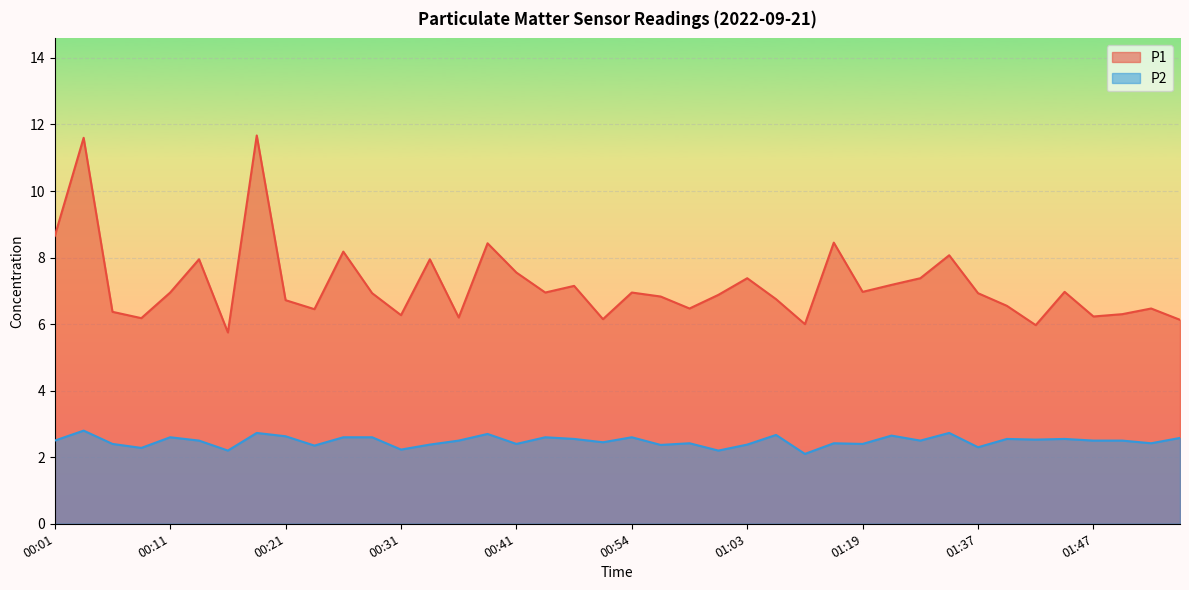

How many categories are shown in the chart?

40